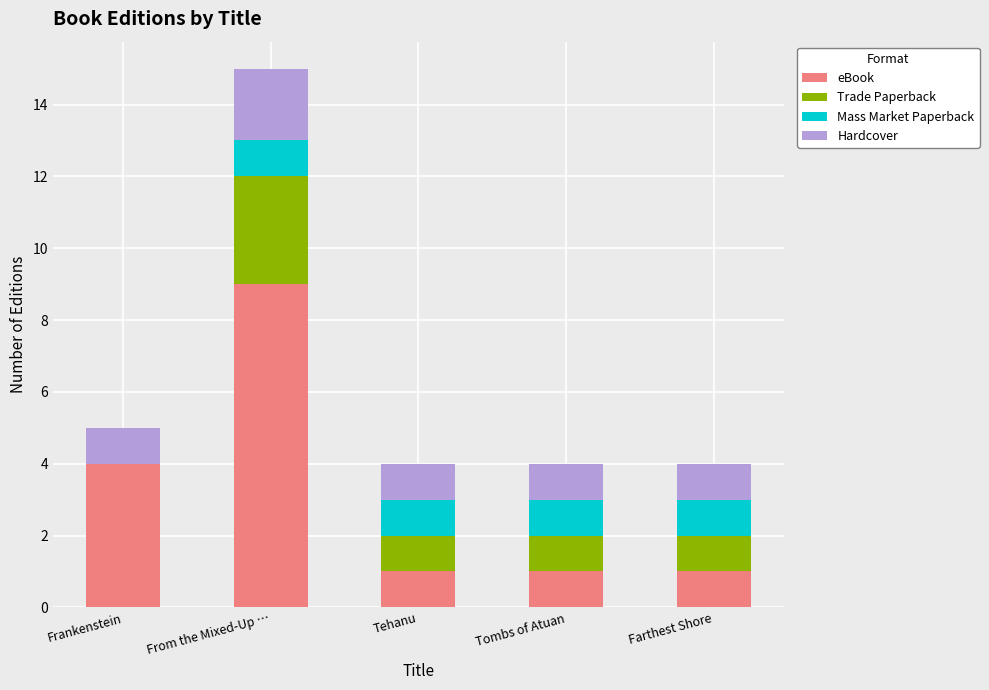

What is the maximum value for eBook?

9